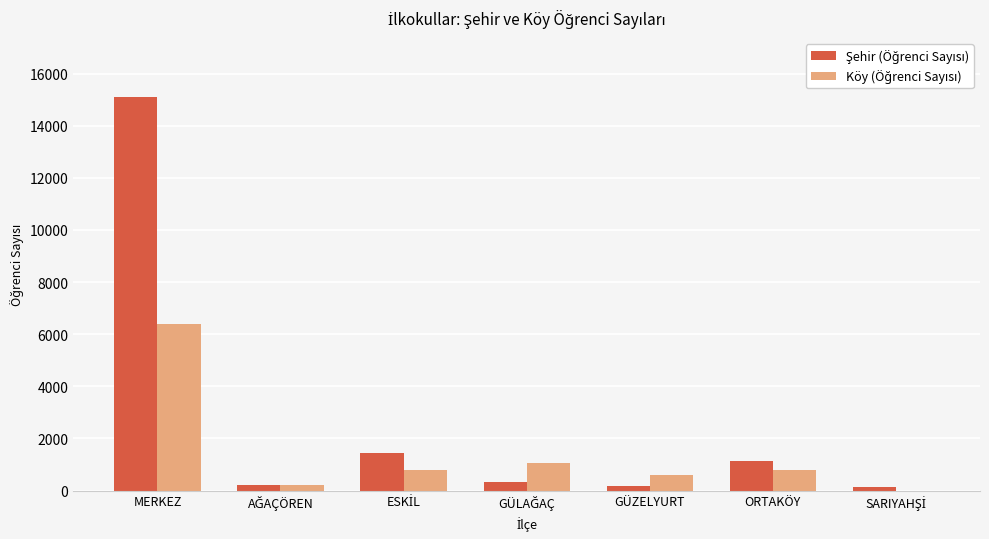

Does the chart contain stacked bars?

No